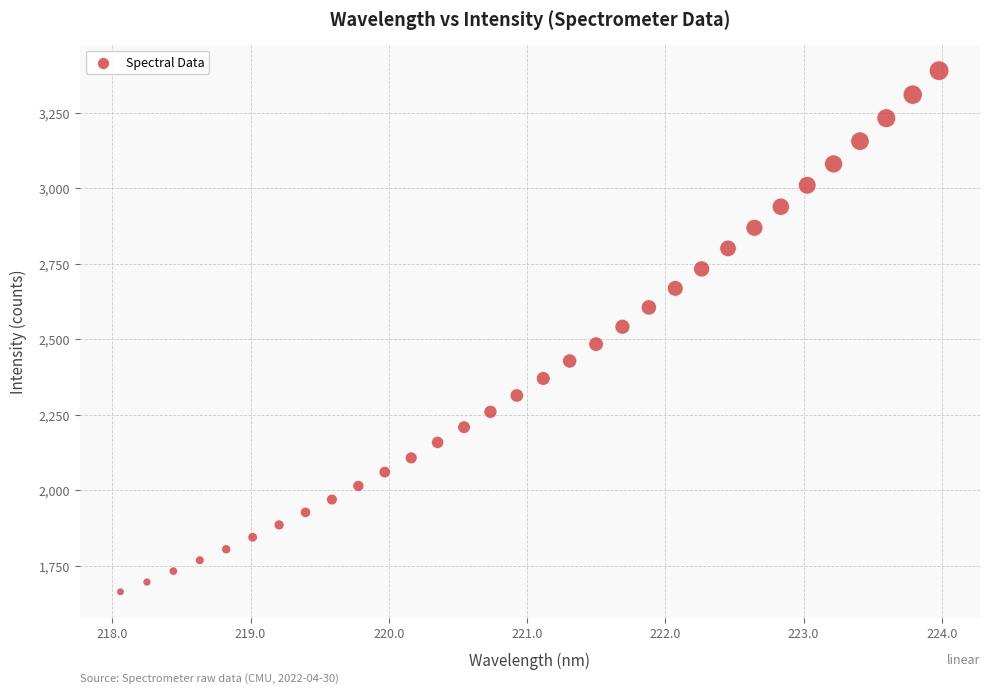

What is the range of X values (max minus min)?

5.9